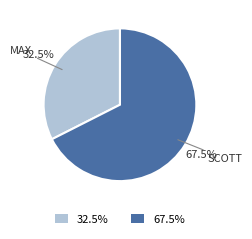

Which has a higher value, 67.5% or 32.5%?

67.5%